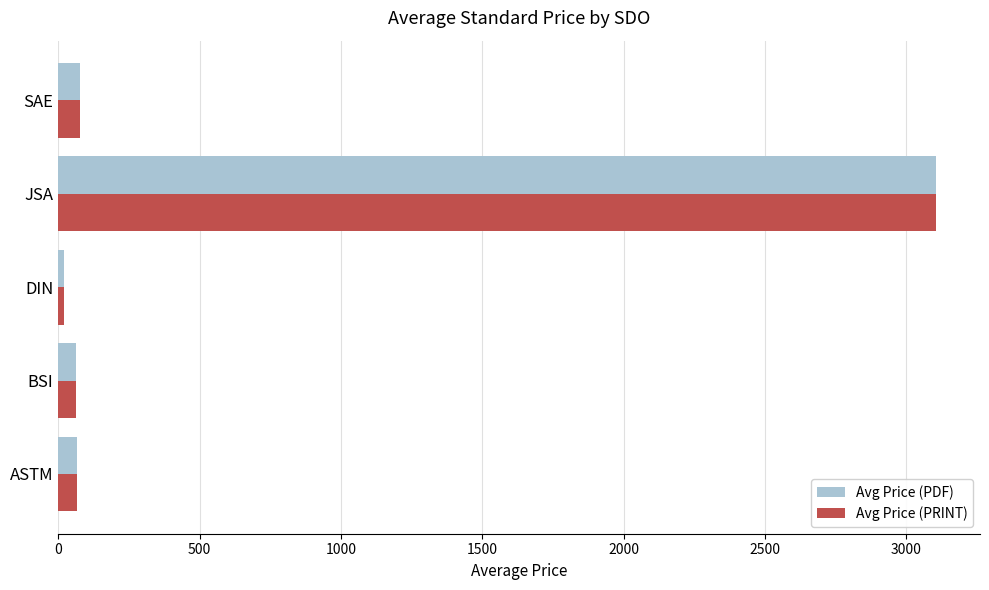

What is the difference between the maximum and minimum values in the Avg Price (PDF) series?

3085.5